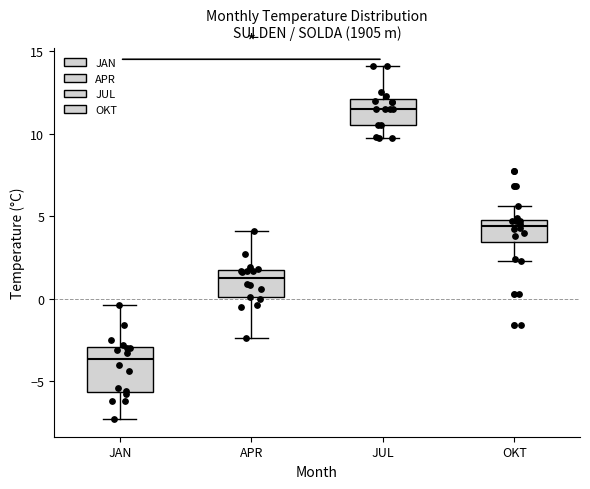

Where does the upper whisker of the box for OKT end on the y-axis? The values are not printed on the chart, so give them approximately, as read against the axis.

5.5